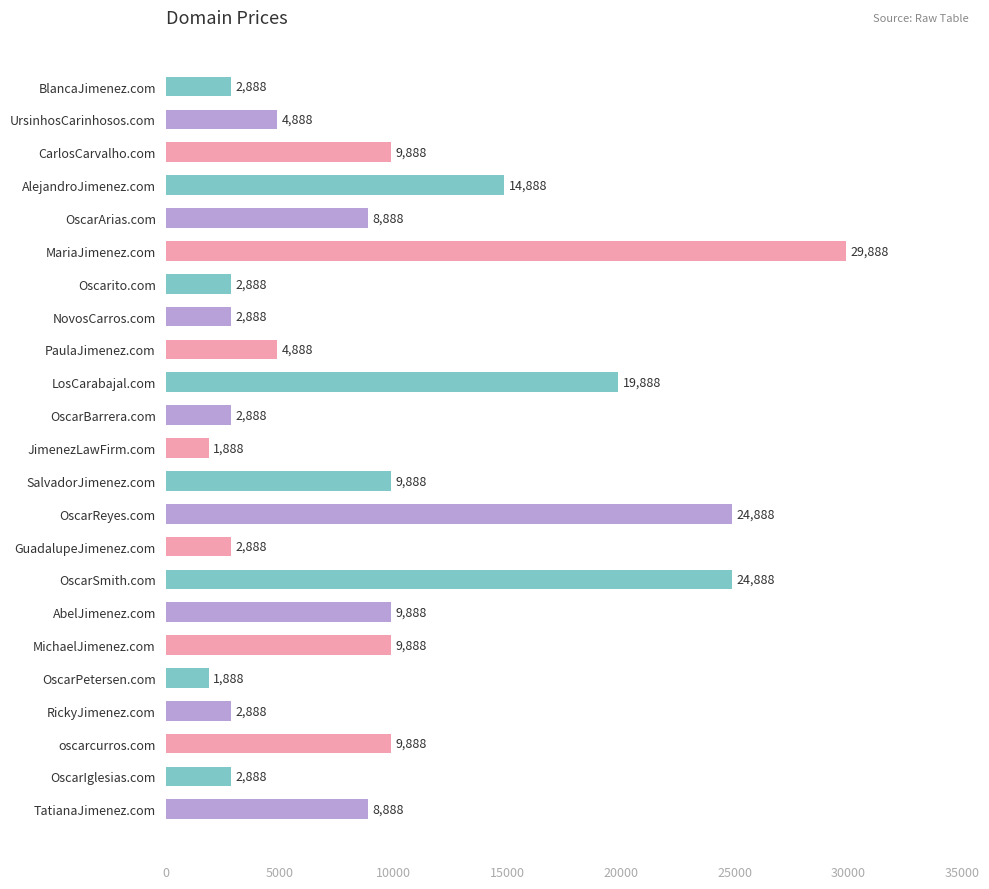

What is the value of the 6th bar from the top?

29888